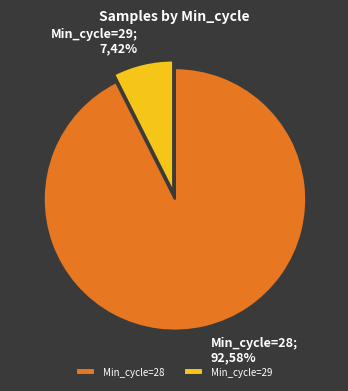

Which category has the smallest portion of the pie?

29